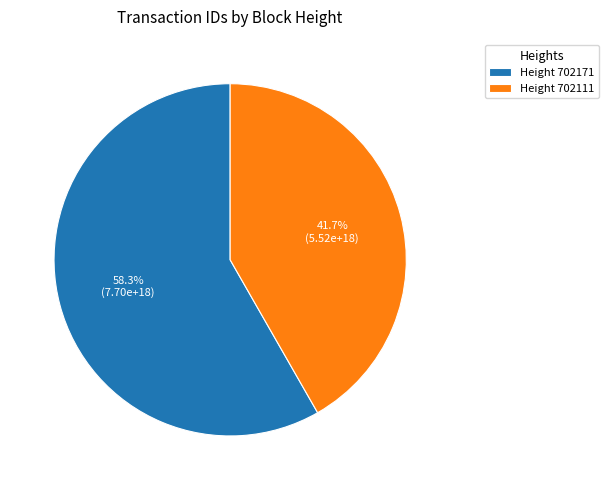

Does Height 702111 represent more than half of the total?

No